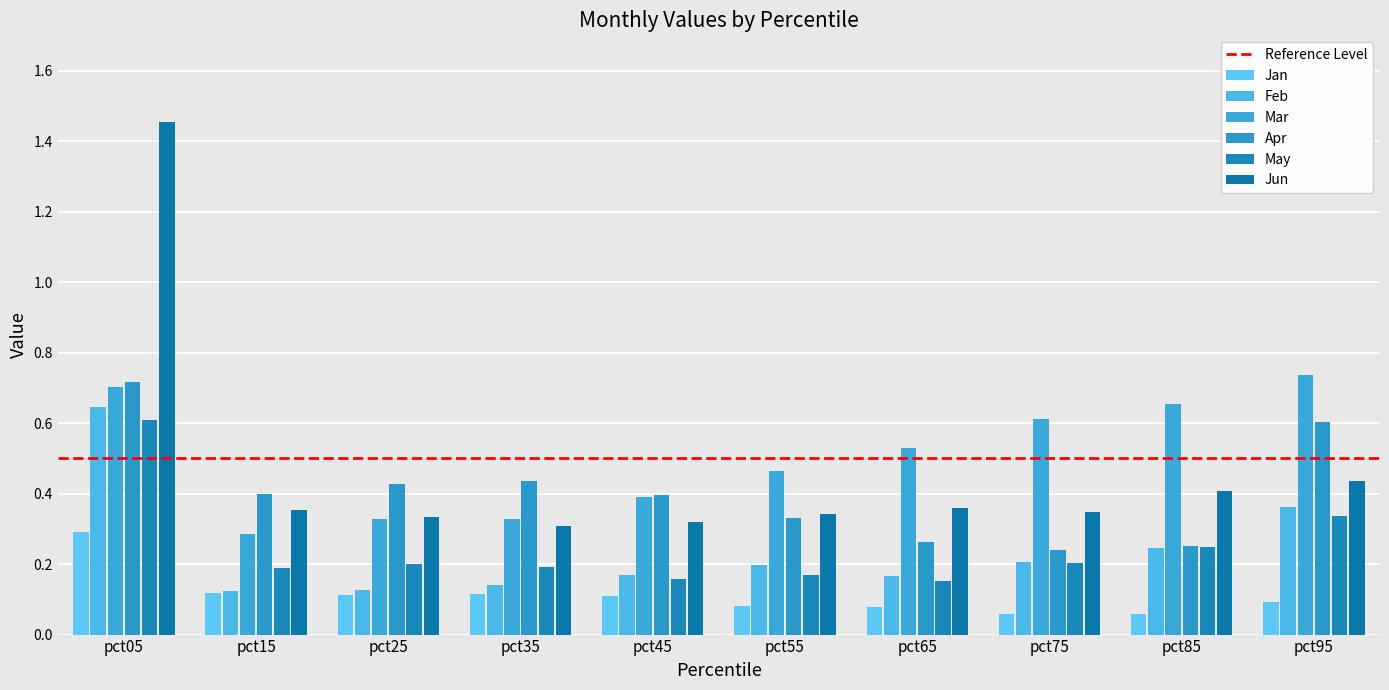

What is the average value of the Jan series?

0.1